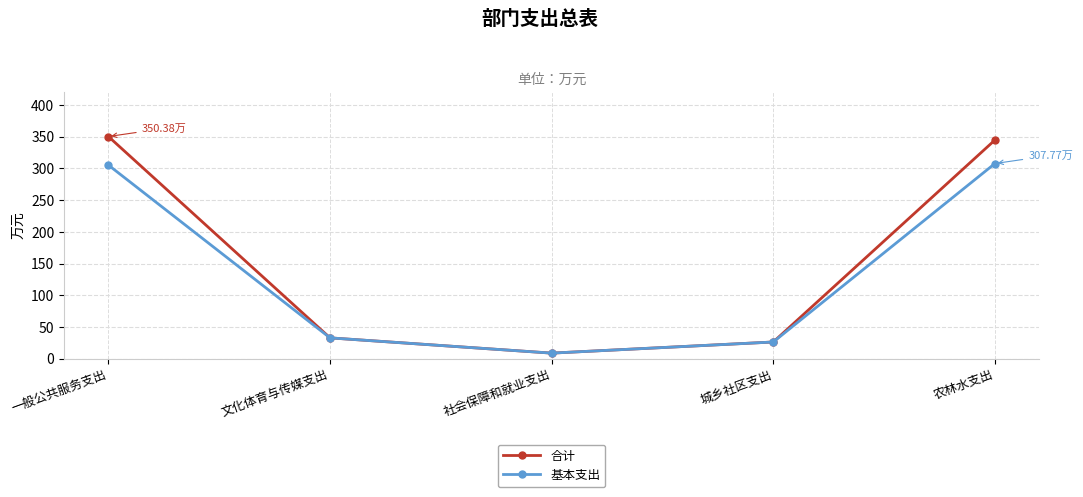

The 基本支出 series shows 8.6 at 社会保障和就业支出. True or false?

True